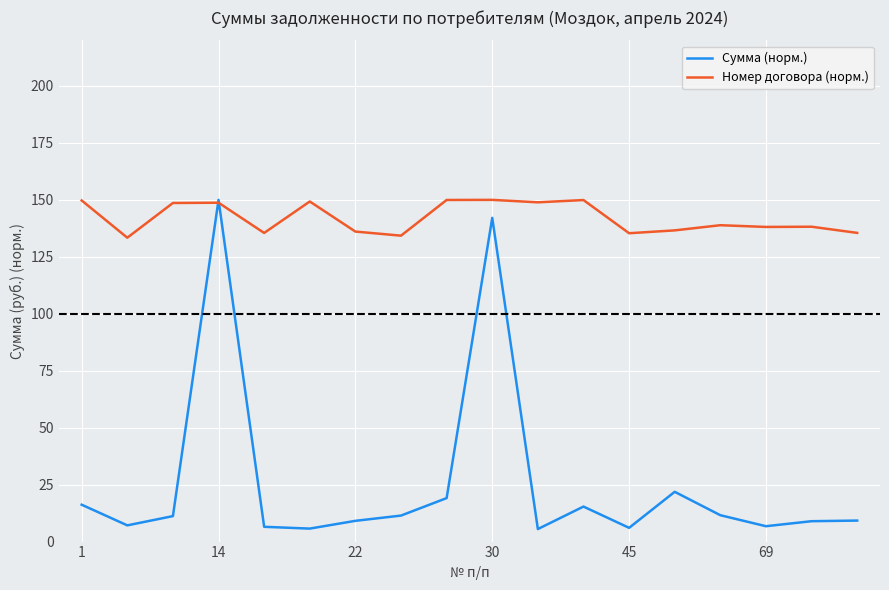

Which series has the largest total across all categories?

Номер договора (норм.)